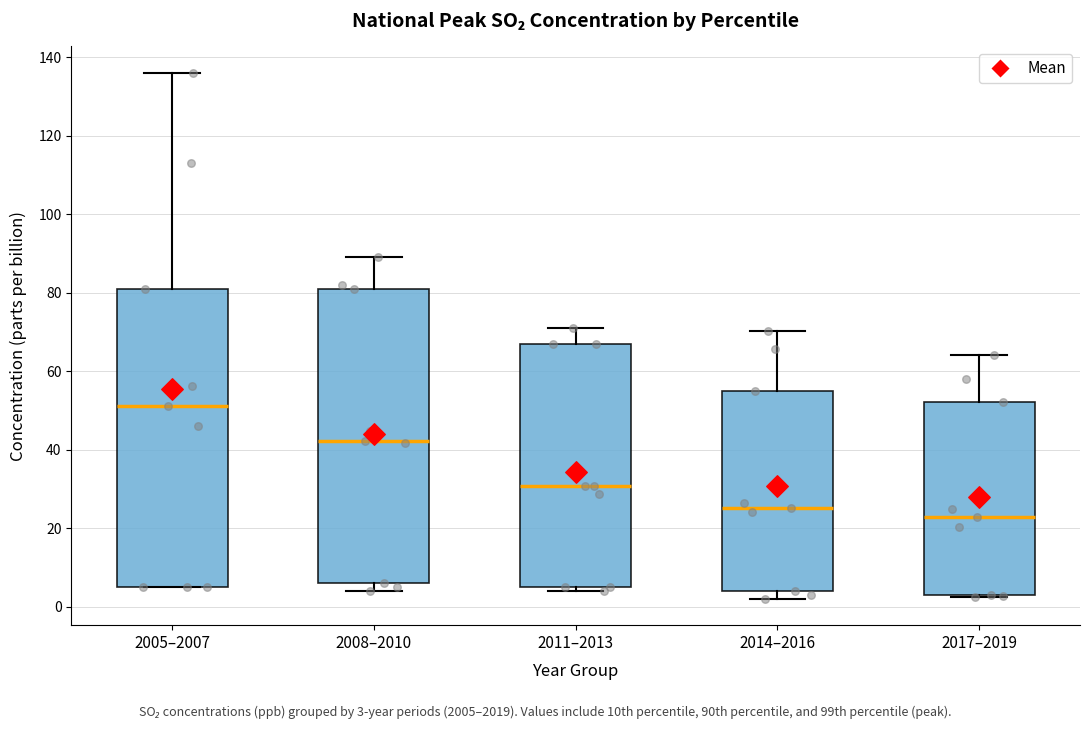

Which box's median line is the highest?

2005–2007